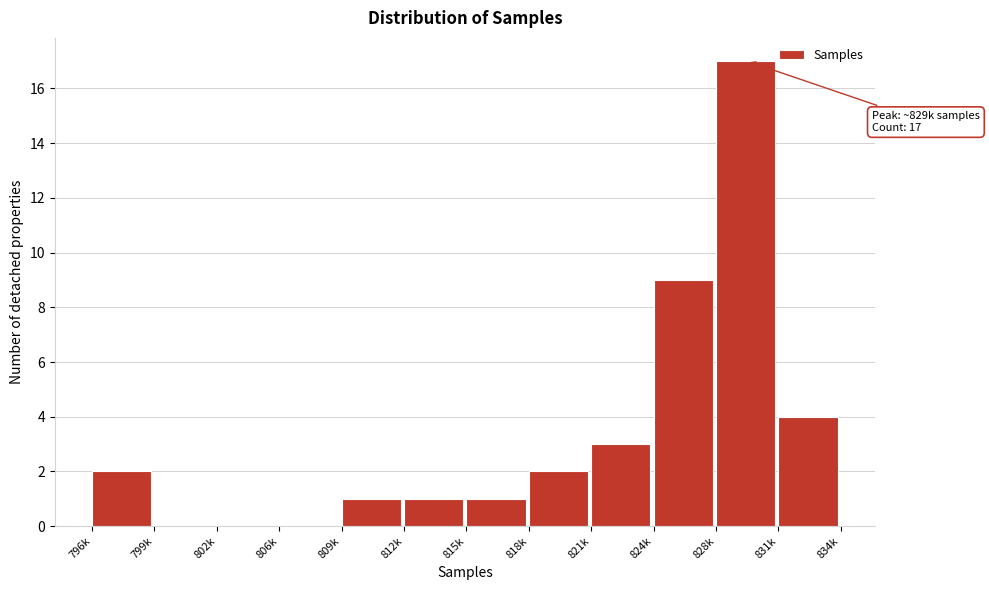

Reading right to left, list all the values displayed in this chart.

831k=4	828k=17	824k=9	821k=3	818k=2	815k=1	812k=1	809k=1	806k=0	802k=0	799k=0	796k=2